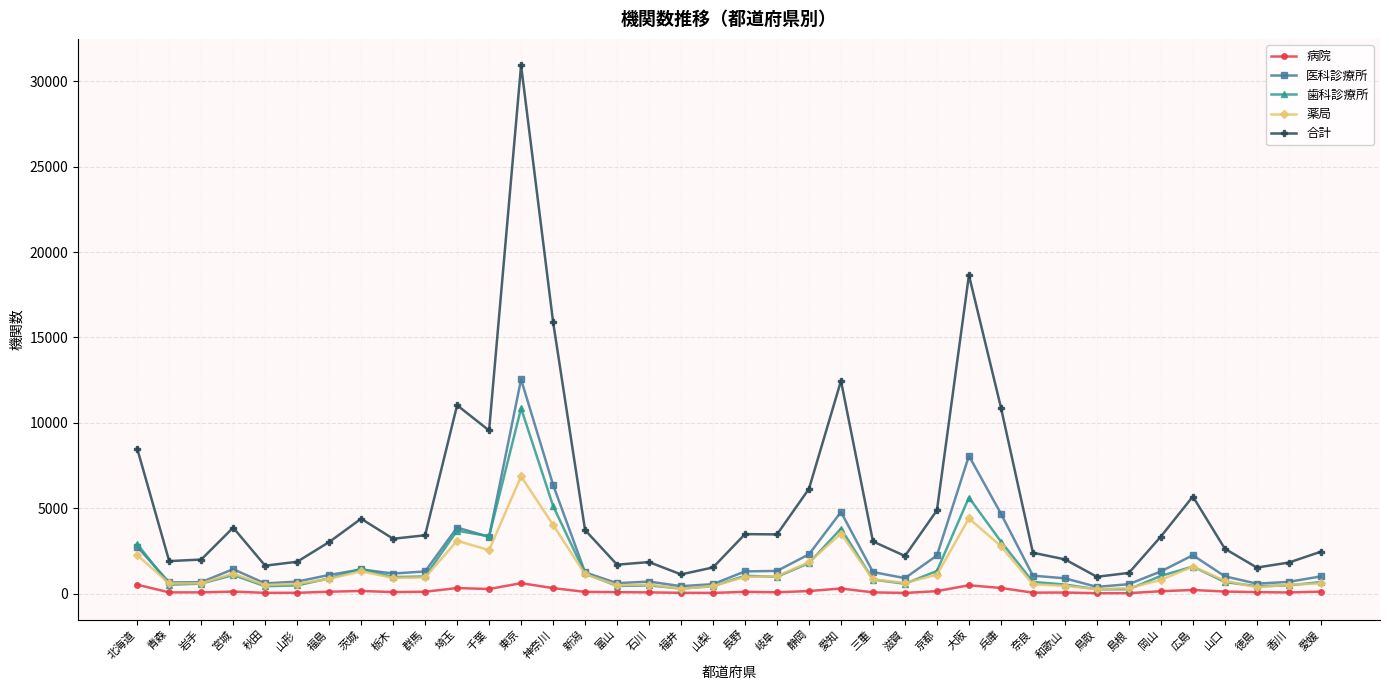

Is this an area chart (filled region under the line)?

No